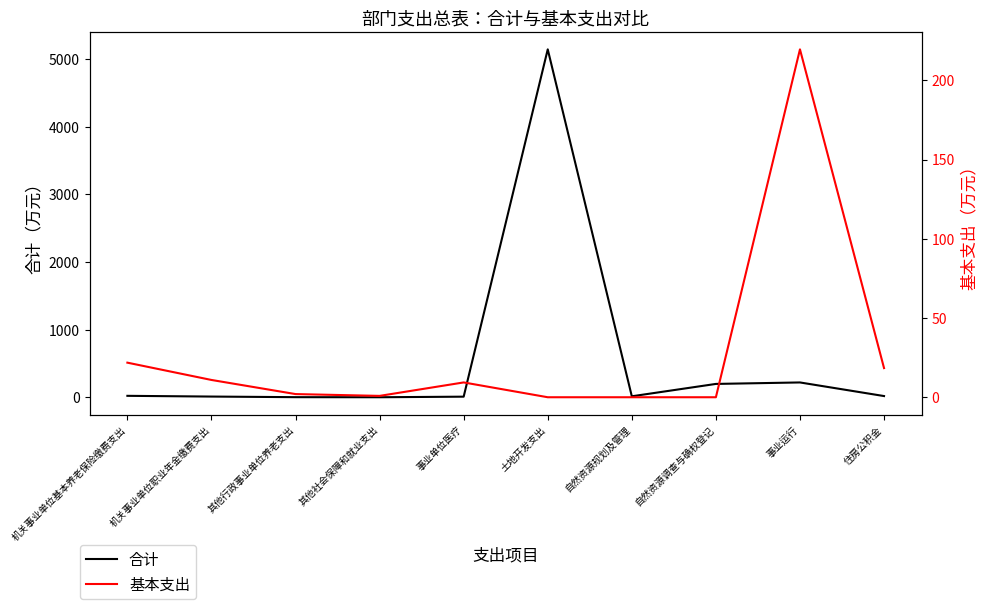

At which category does 合计 reach its first local peak?

土地开发支出